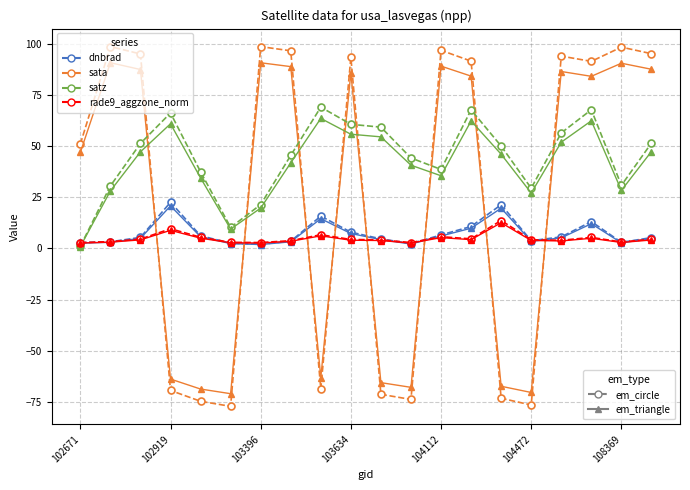

What is the greatest value displayed?

98.5